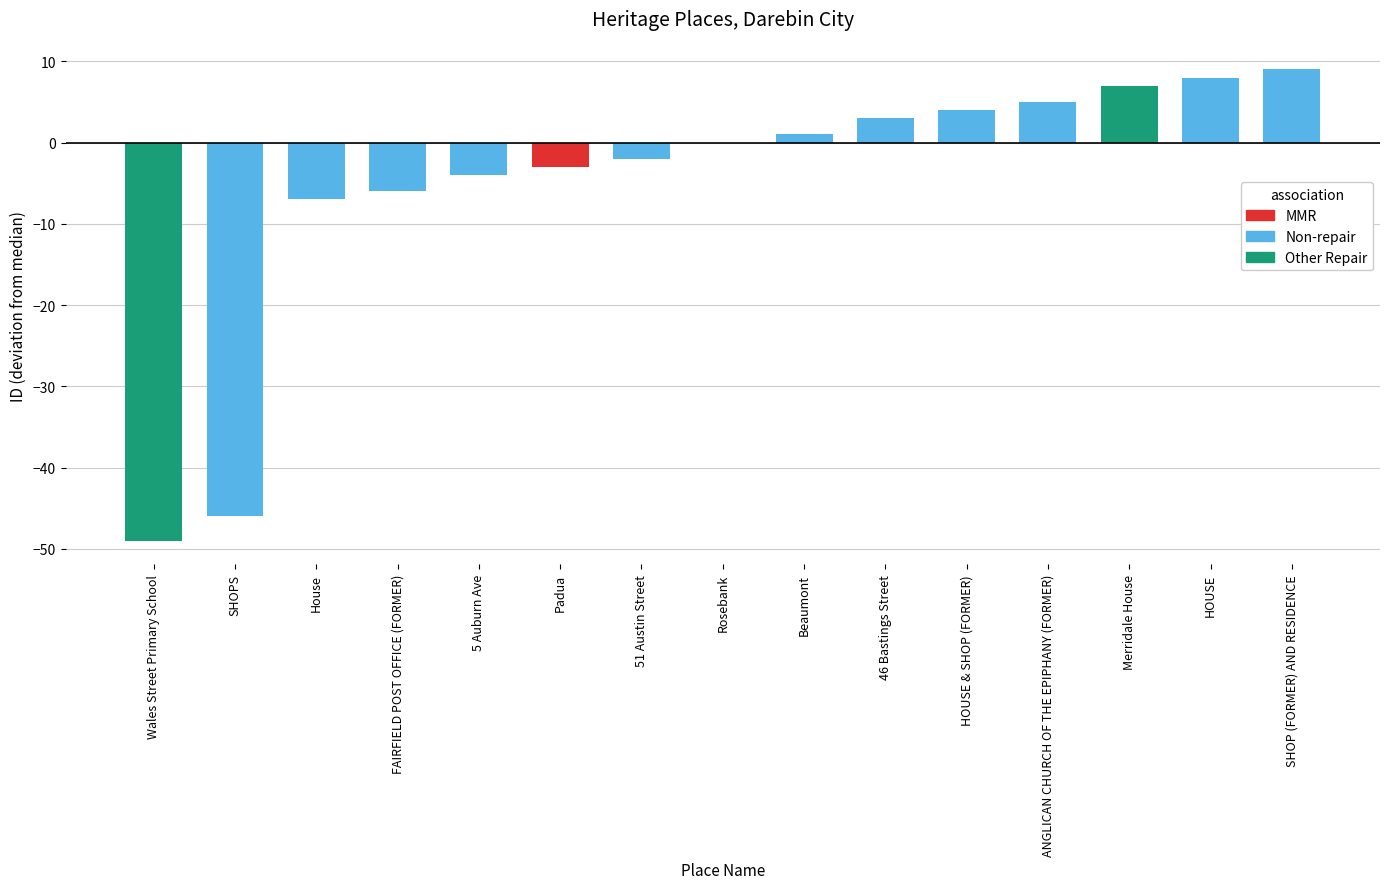

Reading right to left, what are all the values shown in this chart?

SHOP (FORMER) AND RESIDENCE=9	HOUSE=8	Merridale House=7	ANGLICAN CHURCH OF THE EPIPHANY (FORMER)=5	HOUSE & SHOP (FORMER)=4	46 Bastings Street=3	Beaumont=1	Rosebank=0	51 Austin Street=-2	Padua=-3	5 Auburn Ave=-4	FAIRFIELD POST OFFICE (FORMER)=-6	House=-7	SHOPS=-46	Wales Street Primary School=-49